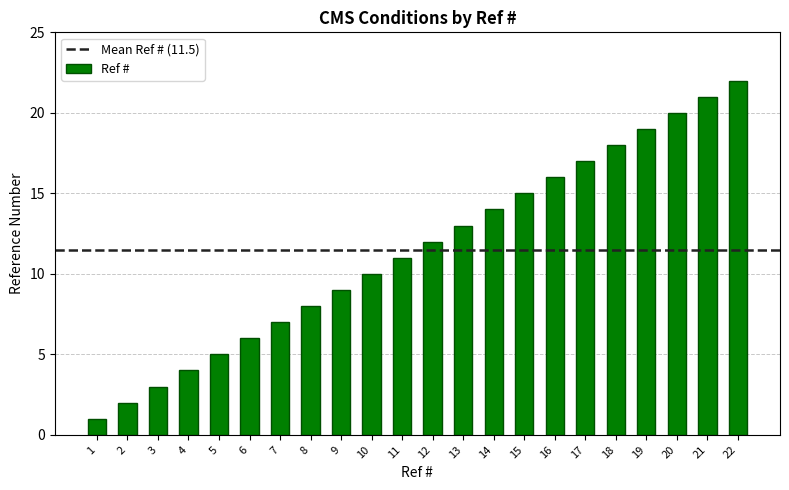

What is the change in value from 9 to 21?

+12